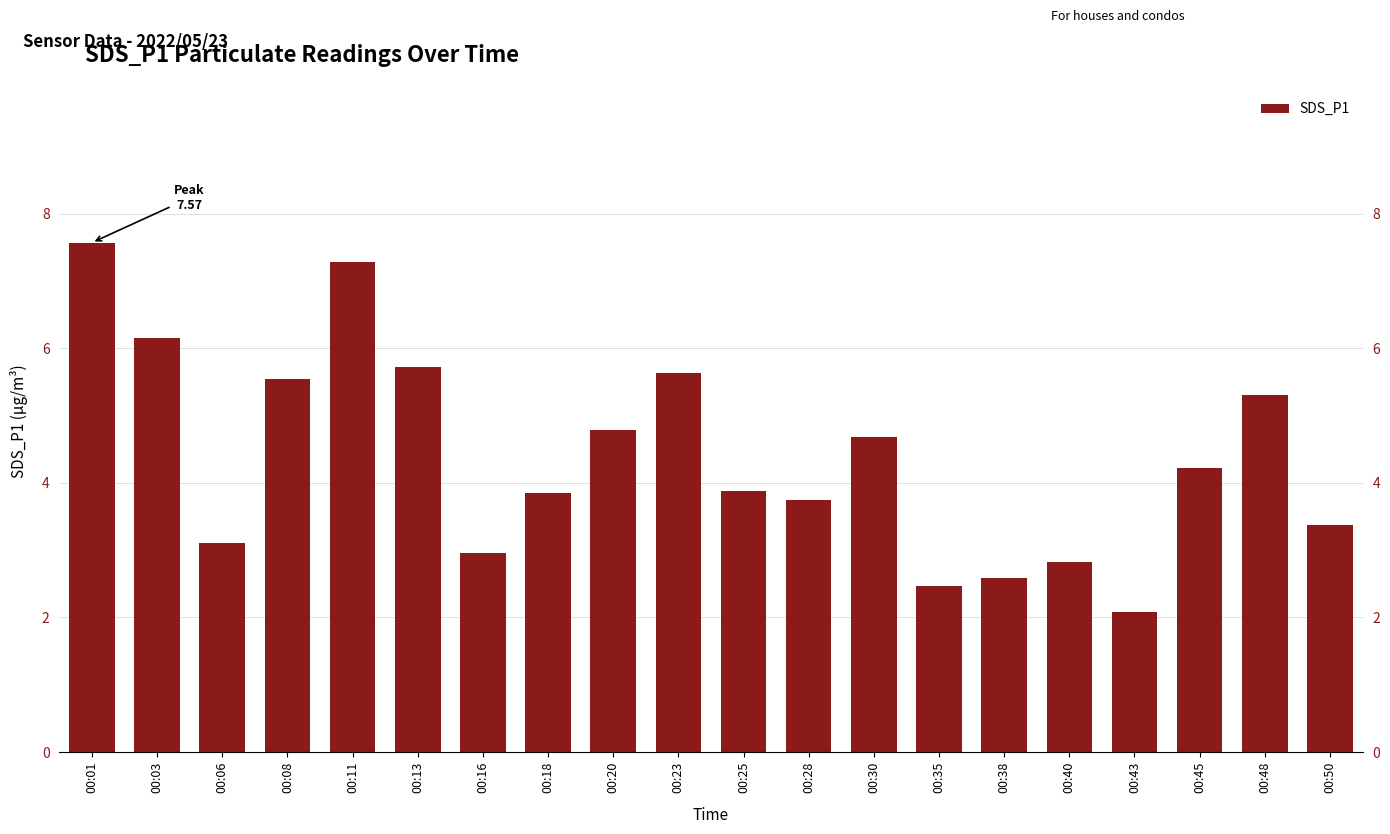

What is the minimum value shown in the chart?

2.1